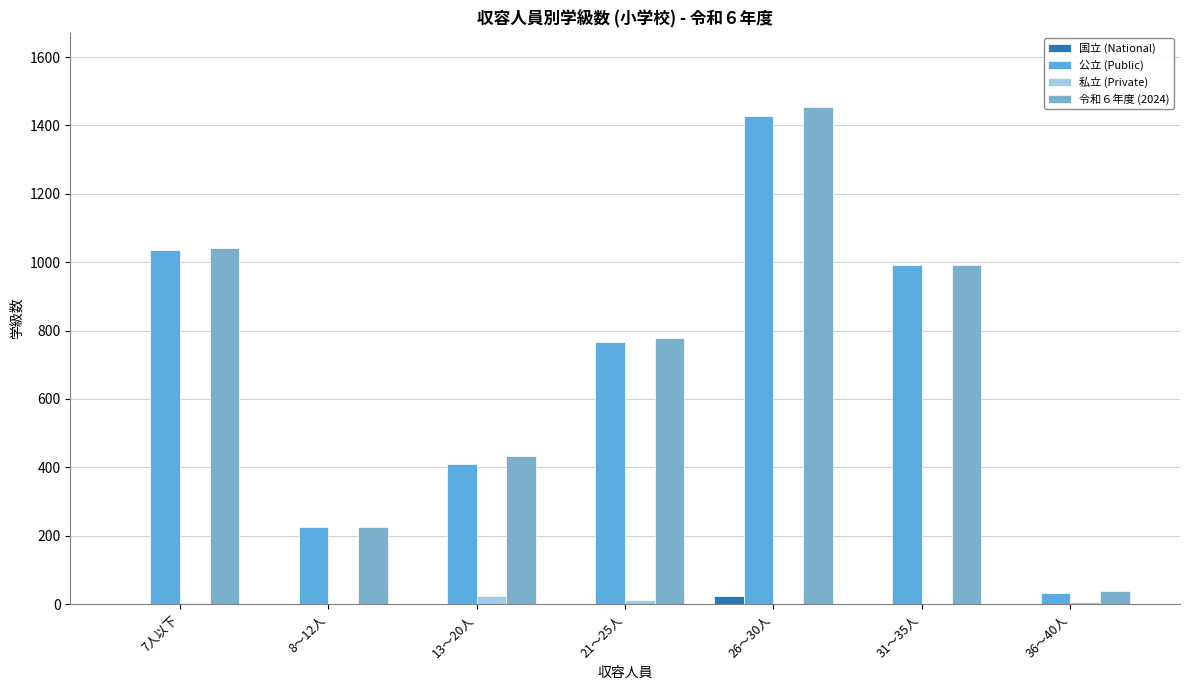

Which has a higher value, 36～40人 or 21～25人?

36～40人